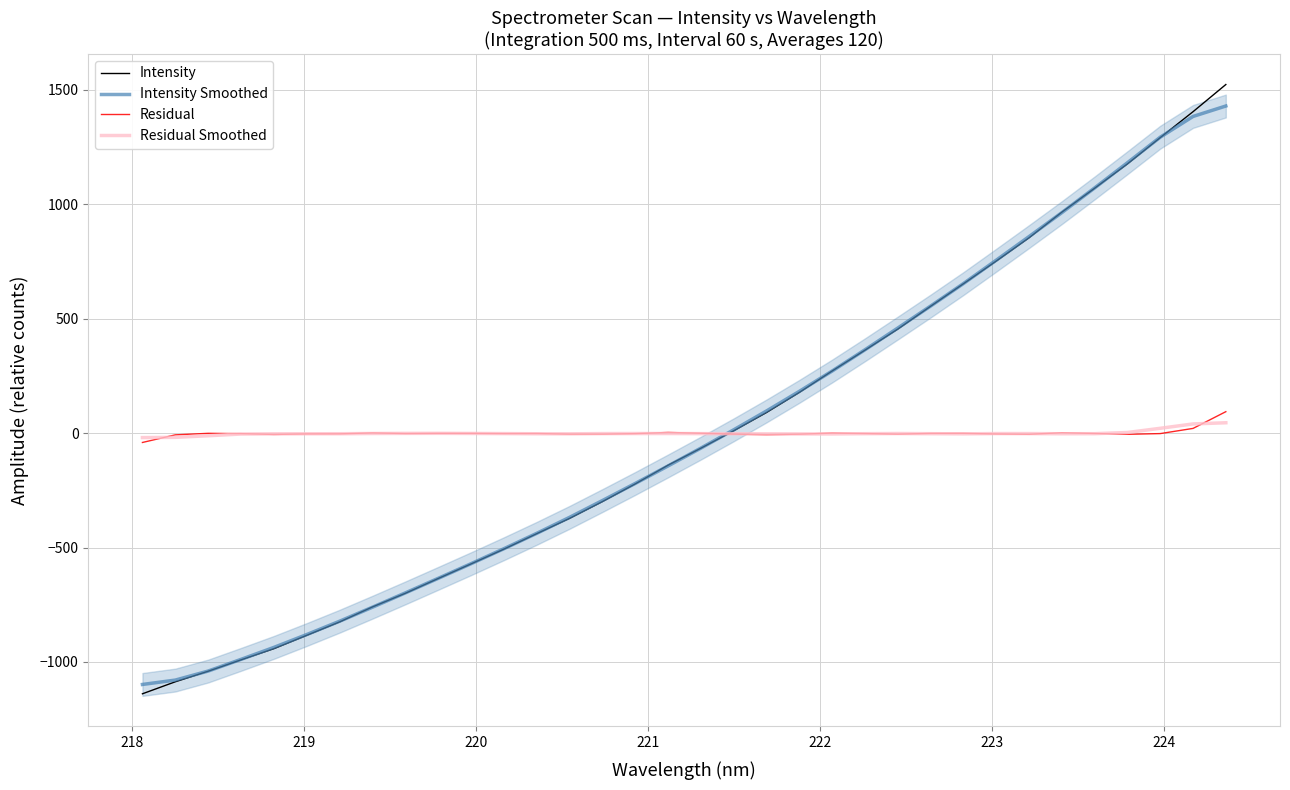

True or false: Residual has a value of -8.7 at 221.

False